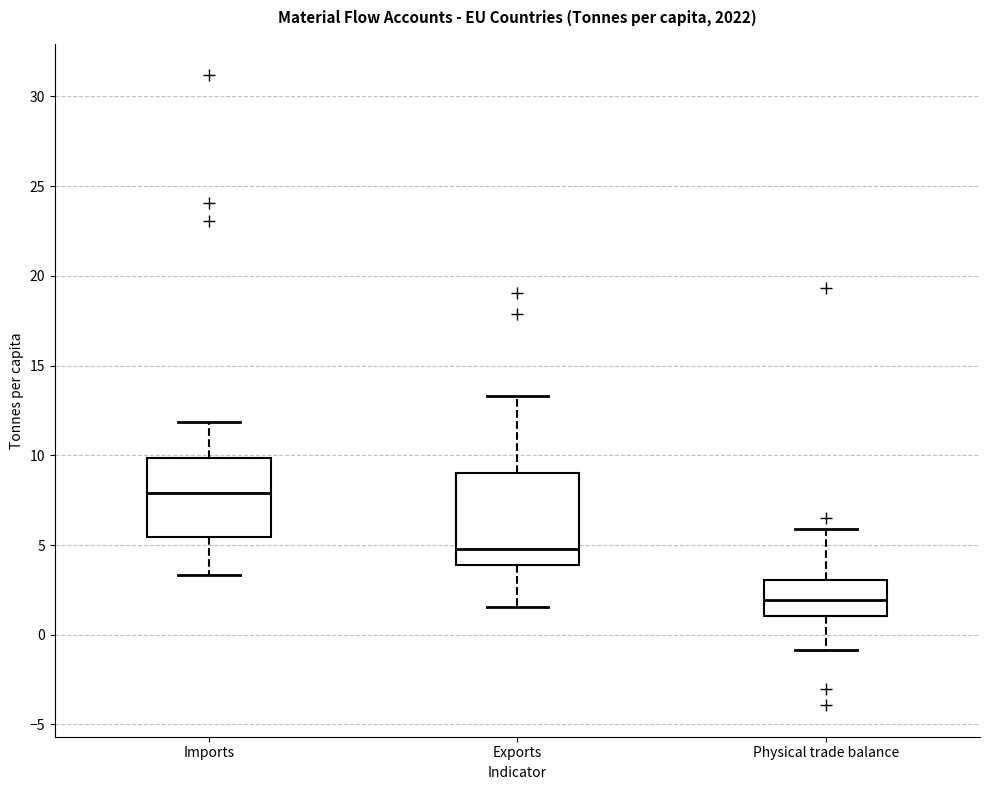

Where is the lower edge of the box for Physical trade balance on the y-axis? The values are not printed on the chart, so give them approximately, as read against the axis.

1.0